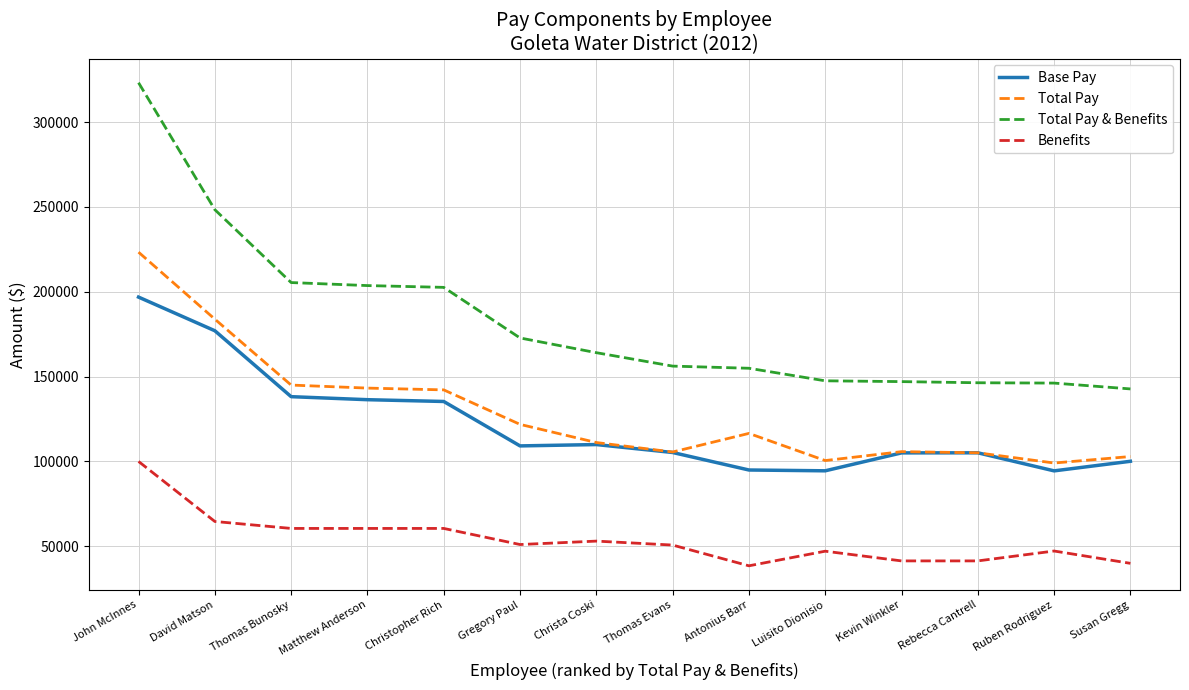

What is the difference between the Base Pay values at David Matson and Susan Gregg?

76975